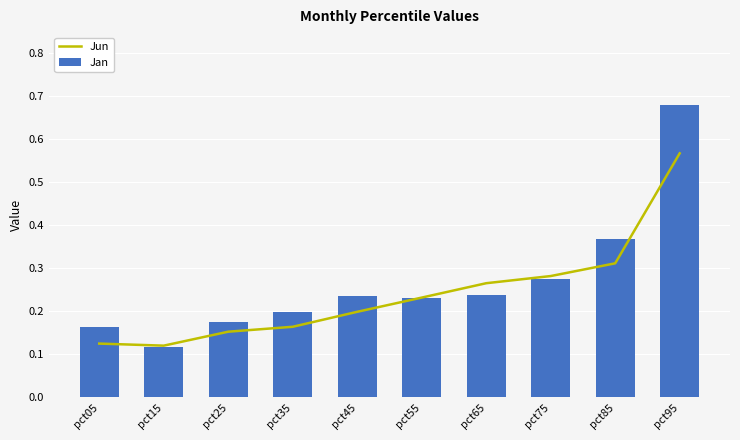

Reading left to right, what are all the values shown in this chart?

Jun: pct05=0.1	pct15=0.1	pct25=0.2	pct35=0.2	pct45=0.2	pct55=0.2	pct65=0.3	pct75=0.3	pct85=0.3	pct95=0.6
Jan: pct05=0.2	pct15=0.1	pct25=0.2	pct35=0.2	pct45=0.2	pct55=0.2	pct65=0.2	pct75=0.3	pct85=0.4	pct95=0.7